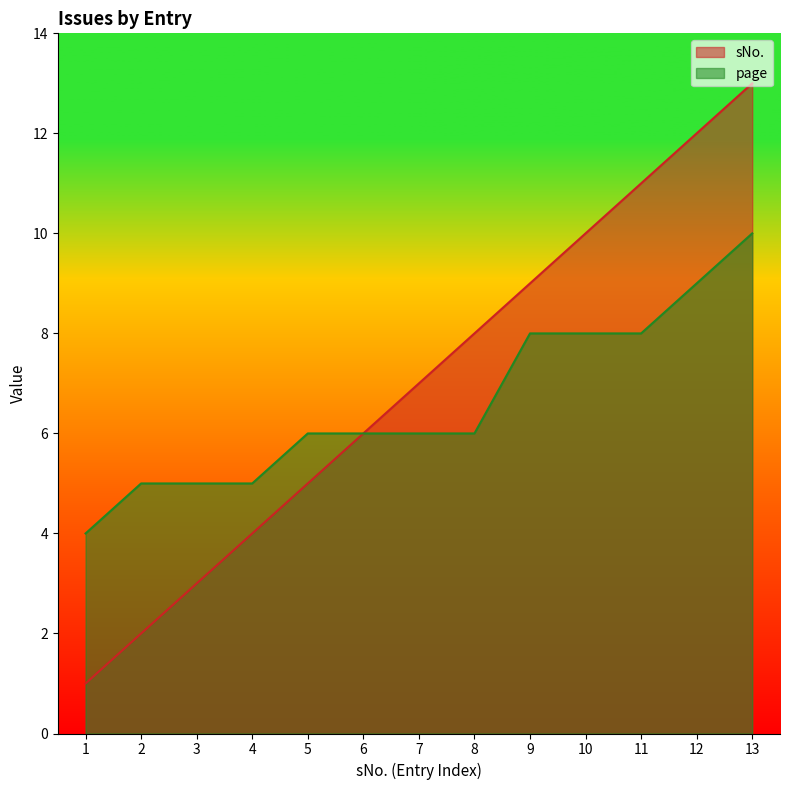

What is the value of the page point at the 3rd from the left?

5